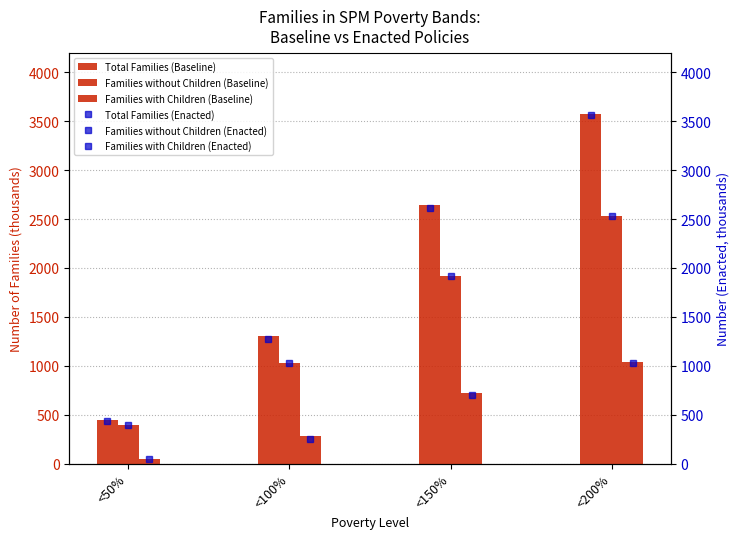

True or false: Total Families (Baseline) has a value of 3570 at <200%.

True